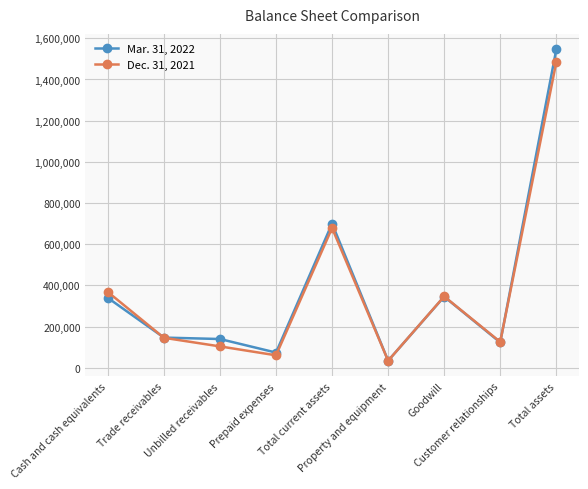

Which series ends up on top after the final intersection of Dec. 31, 2021 and Mar. 31, 2022?

Mar. 31, 2022